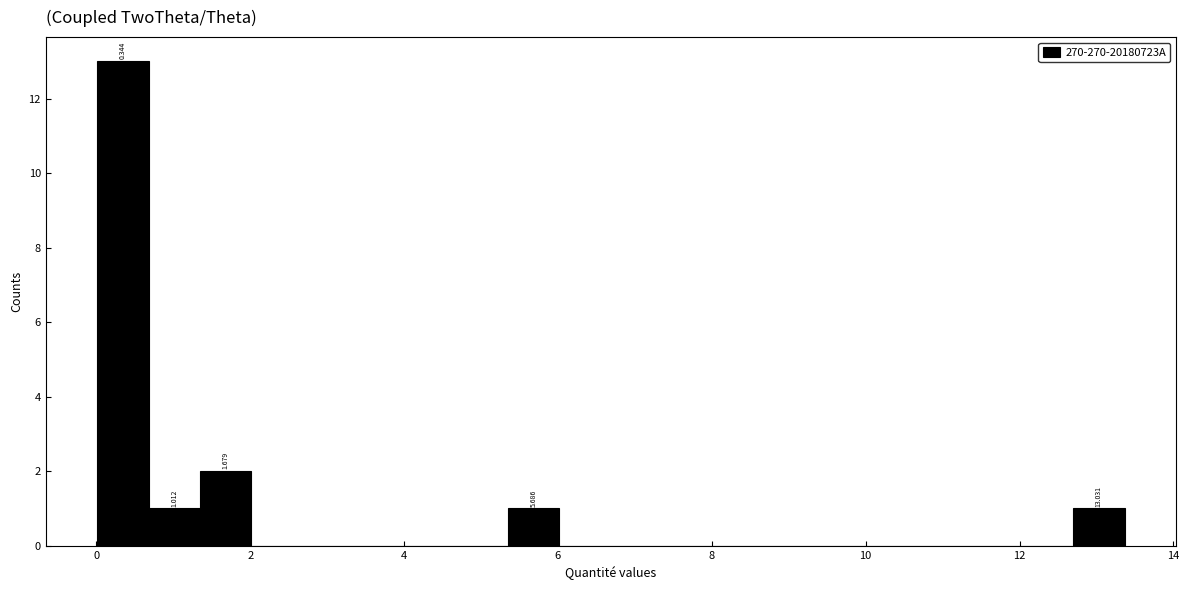

Around what value on the x-axis is the tallest bar? Give the approximate position of its centre, as read against the axis.

0.4